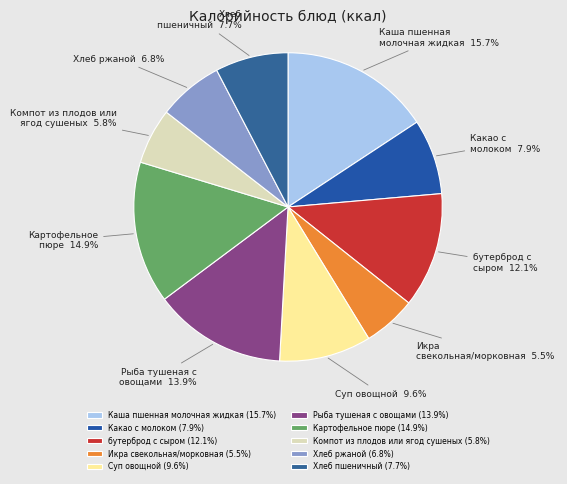

Does Каша пшенная молочная жидкая account for over 50% of the chart?

No